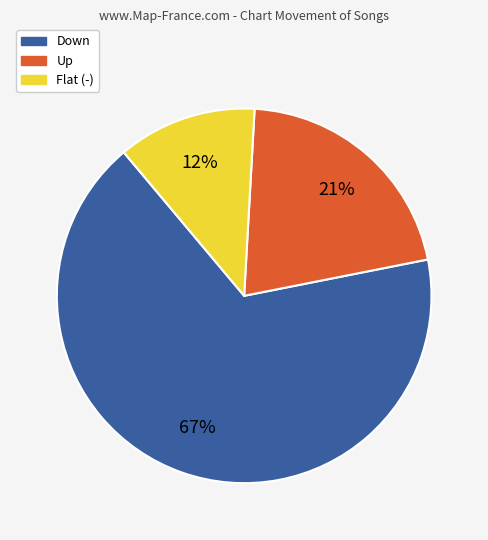

To the nearest percent, what is the difference between the largest and smallest slice percentages?

55%